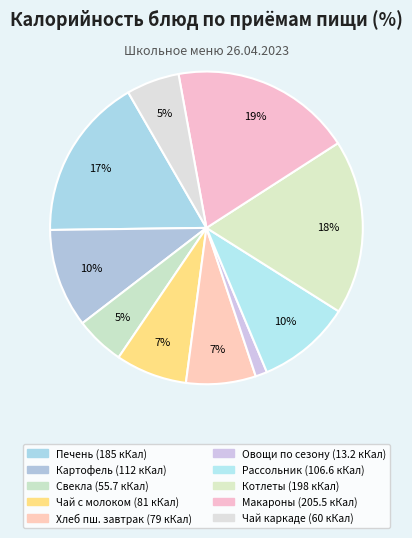

How many slices are in this pie chart?

10